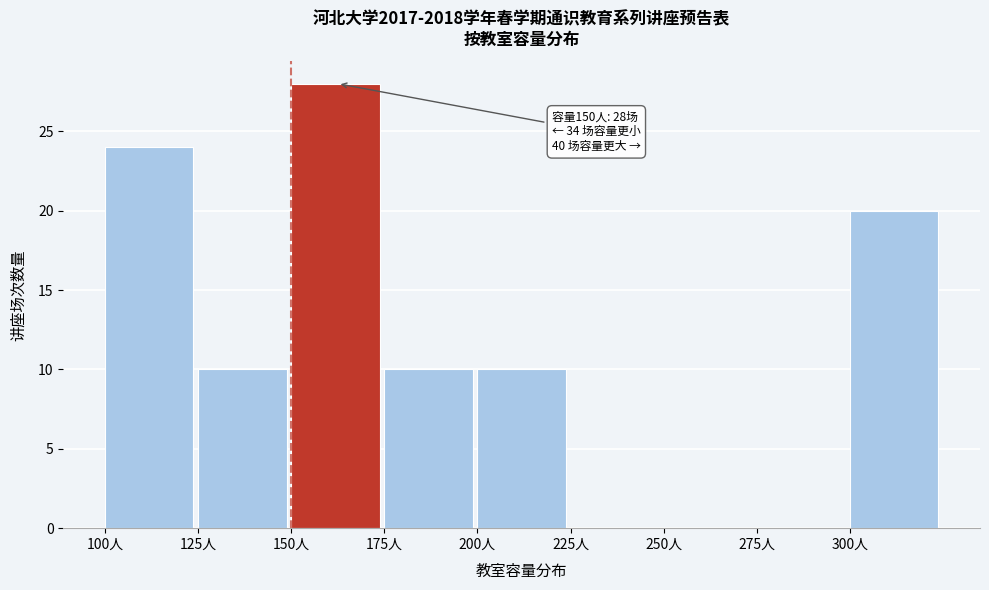

Over which range of the x-axis is the bar tallest?

150 to 175